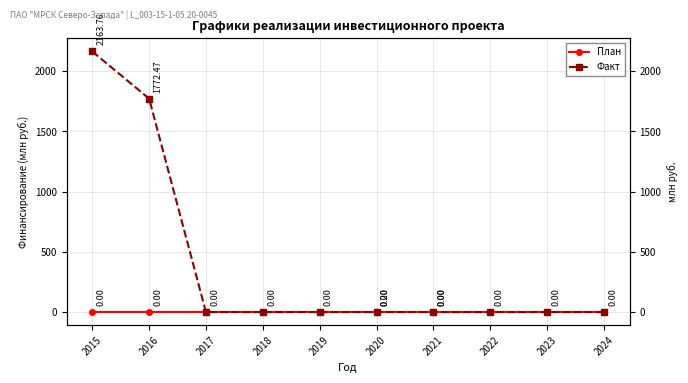

How many lines are shown in the chart?

2